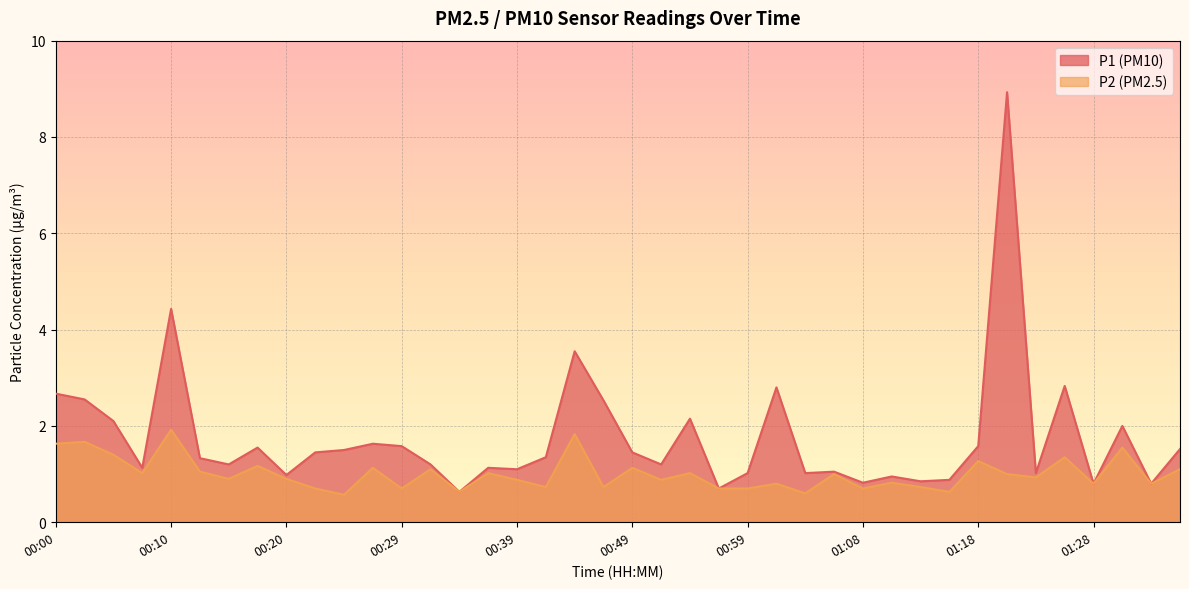

True or false: P2 has more than 1 points higher than both neighbors.

True